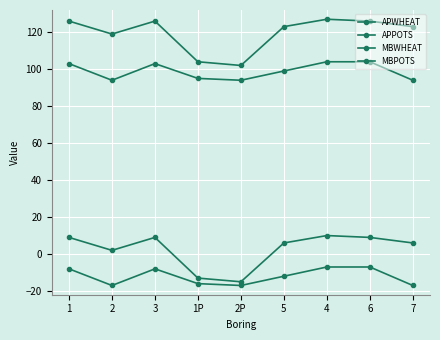

True or false: APPOTS and MBWHEAT intersect in this chart.

False